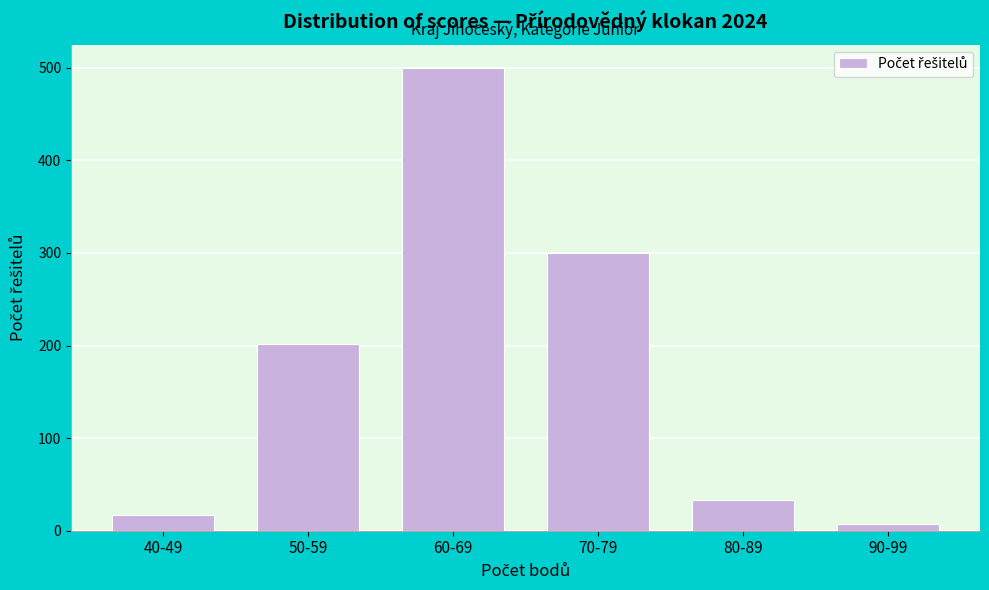

Reading right to left, what are all the values shown in this chart?

7	33	300	500	202	17